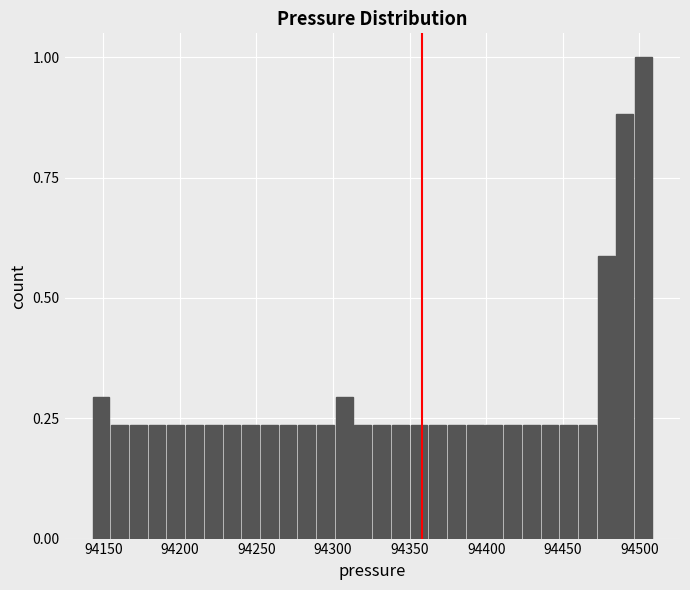

Read against the x-axis, roughly where is the centre of the tallest bar?

94505